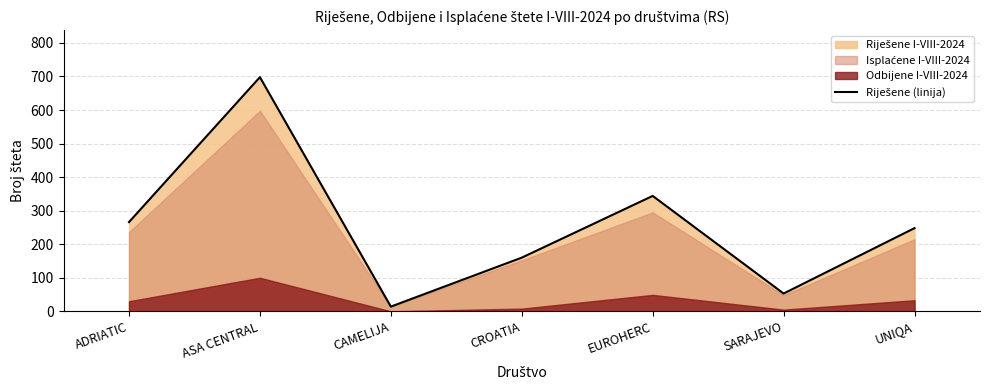

What is the average value?

255